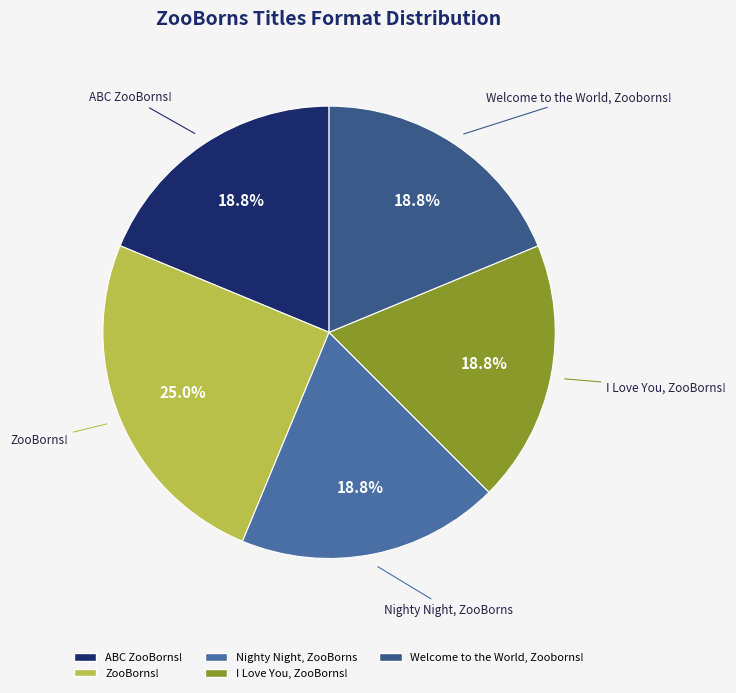

The ZooBorns! slice represents 40% of the pie. True or false?

False